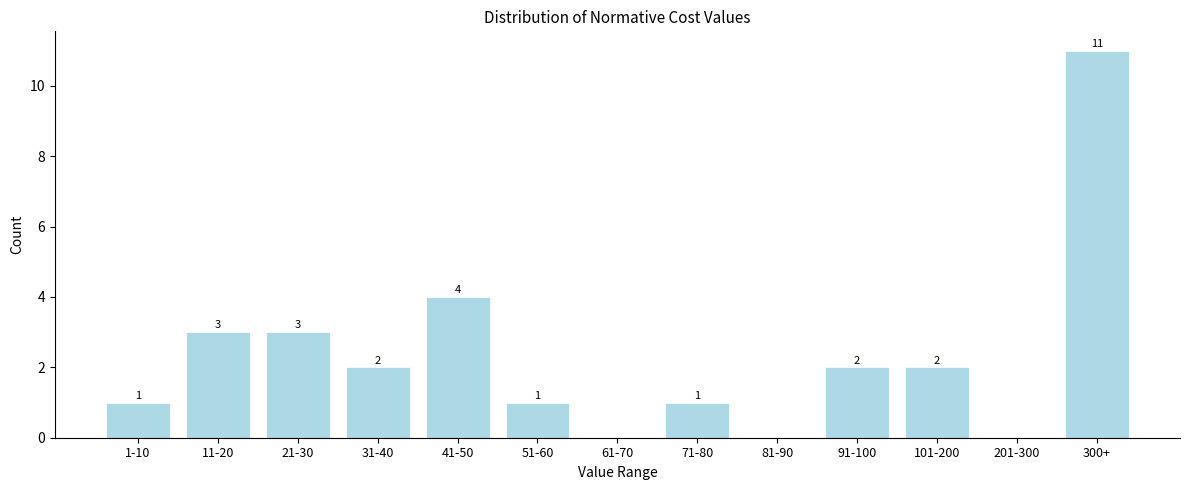

Reading right to left, transcribe all the data shown in this chart.

300+=11	201-300=0	101-200=2	91-100=2	81-90=0	71-80=1	61-70=0	51-60=1	41-50=4	31-40=2	21-30=3	11-20=3	1-10=1